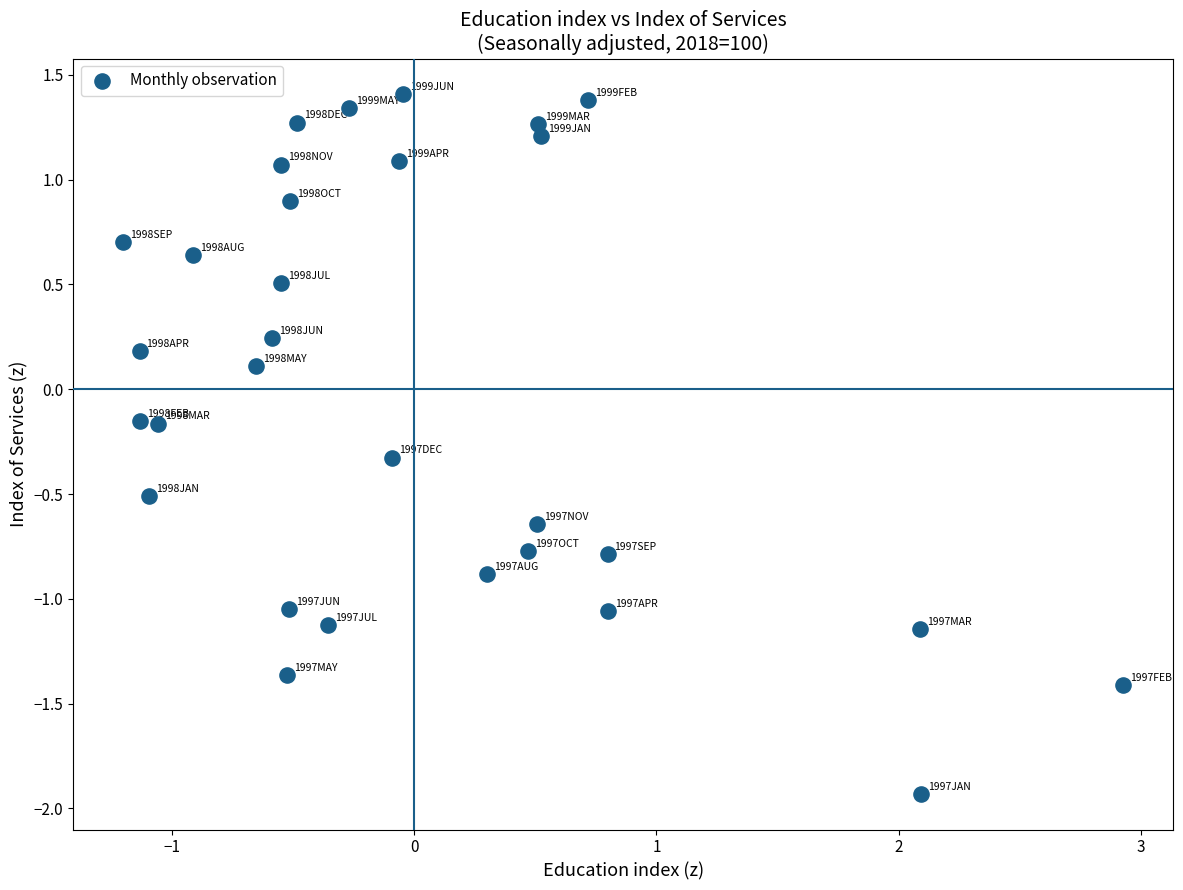

What is the range of Y values (max minus min)?

3.3